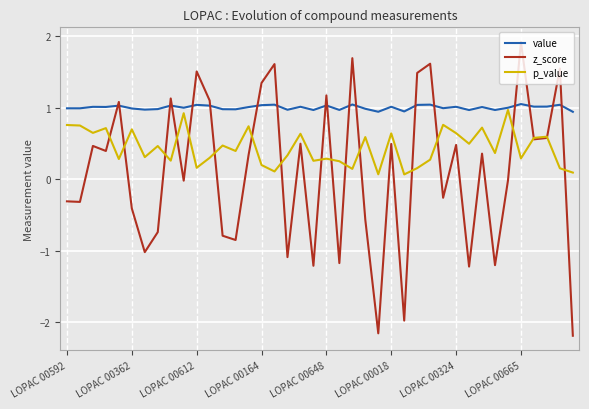

Which series has the largest total across all categories?

value